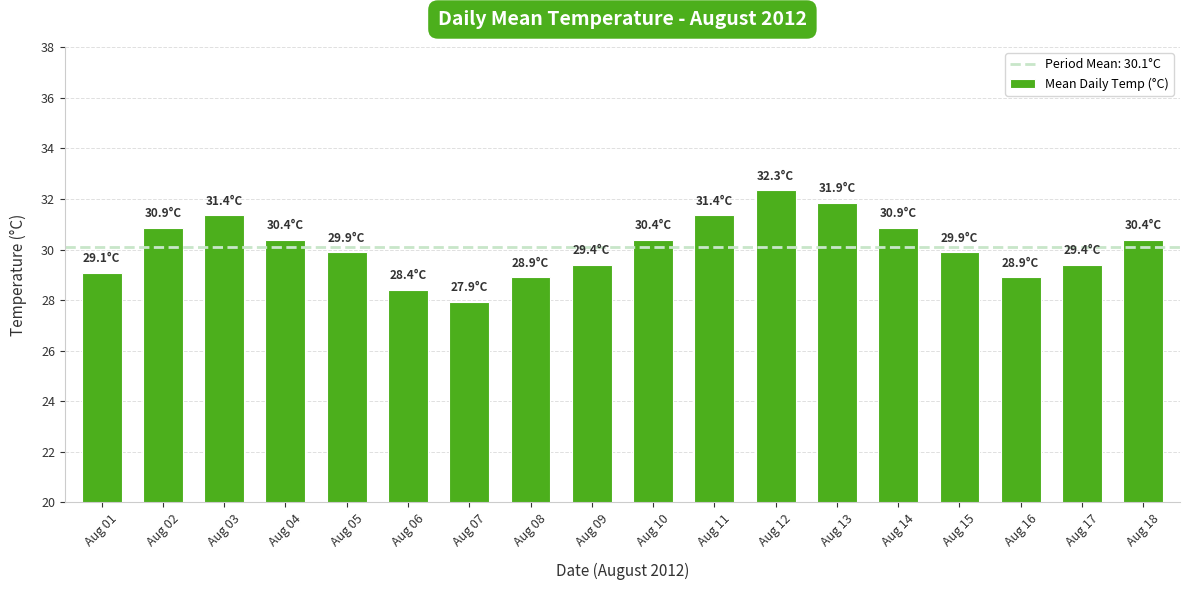

Are the bars grouped side by side (vs. stacked)?

No